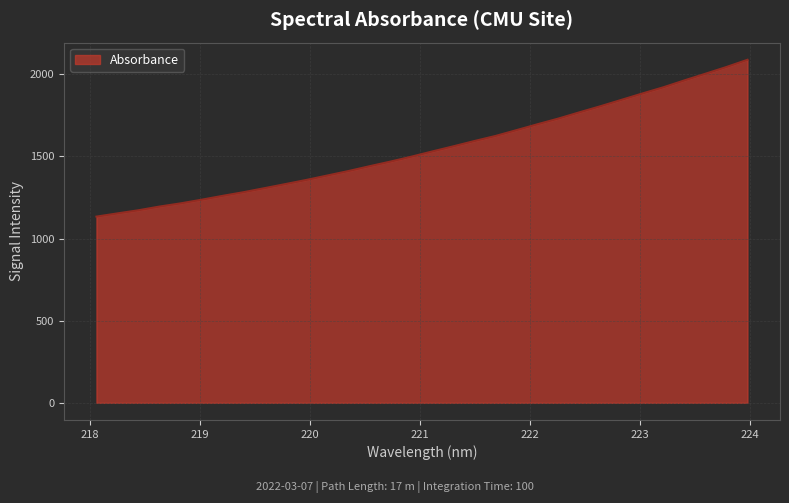

What is the difference between the maximum and minimum values?

954.5